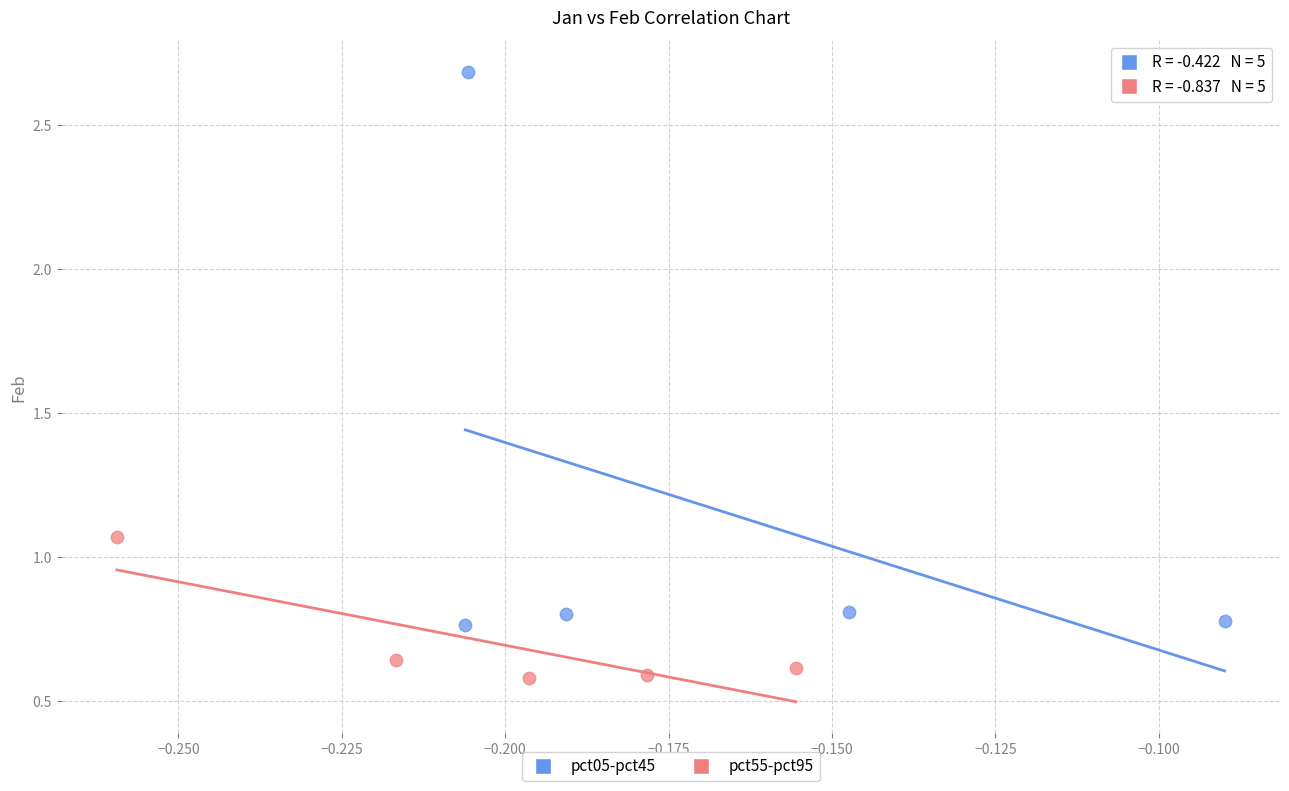

What are all the series names shown in the legend?

pct05-pct45, pct55-pct95